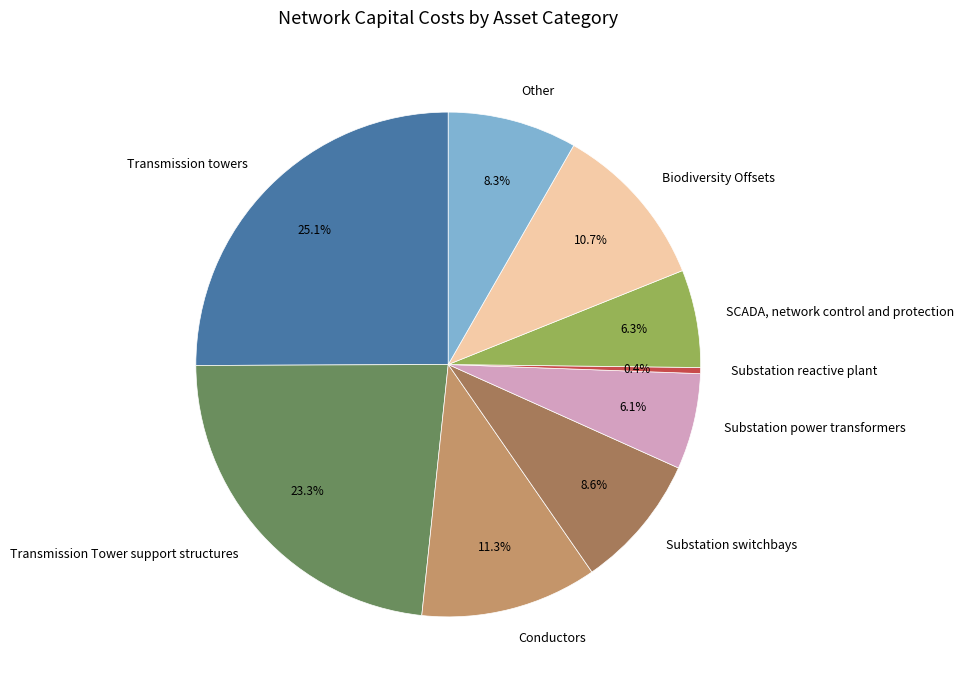

To the nearest percent, what is the combined percentage of Transmission Tower support structures and Substation power transformers?

29%